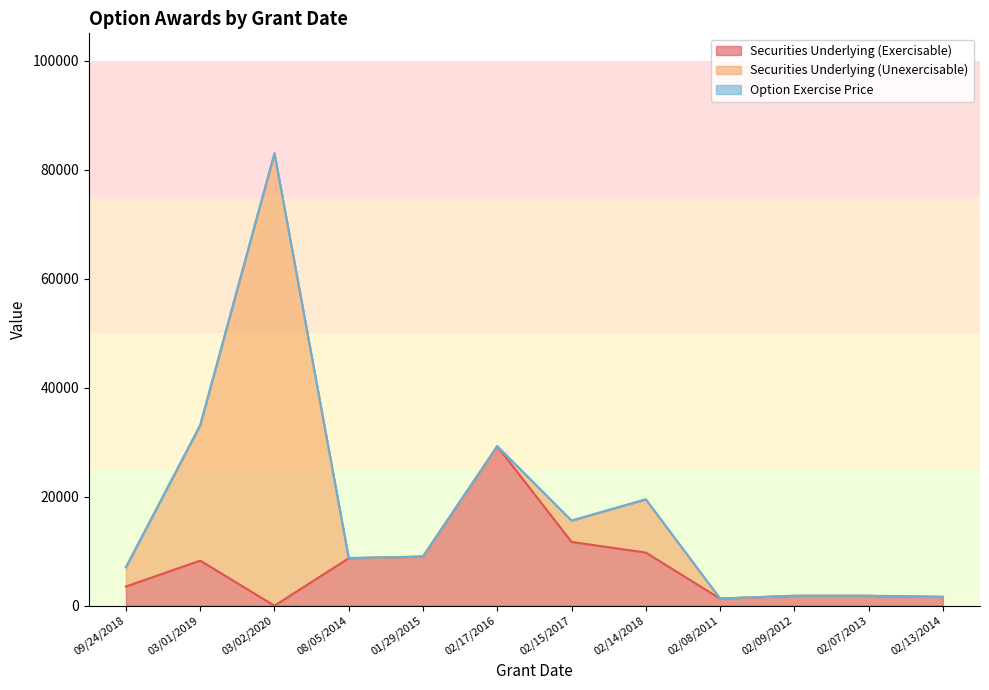

What is the label of the 5th point from the left?

01/29/2015